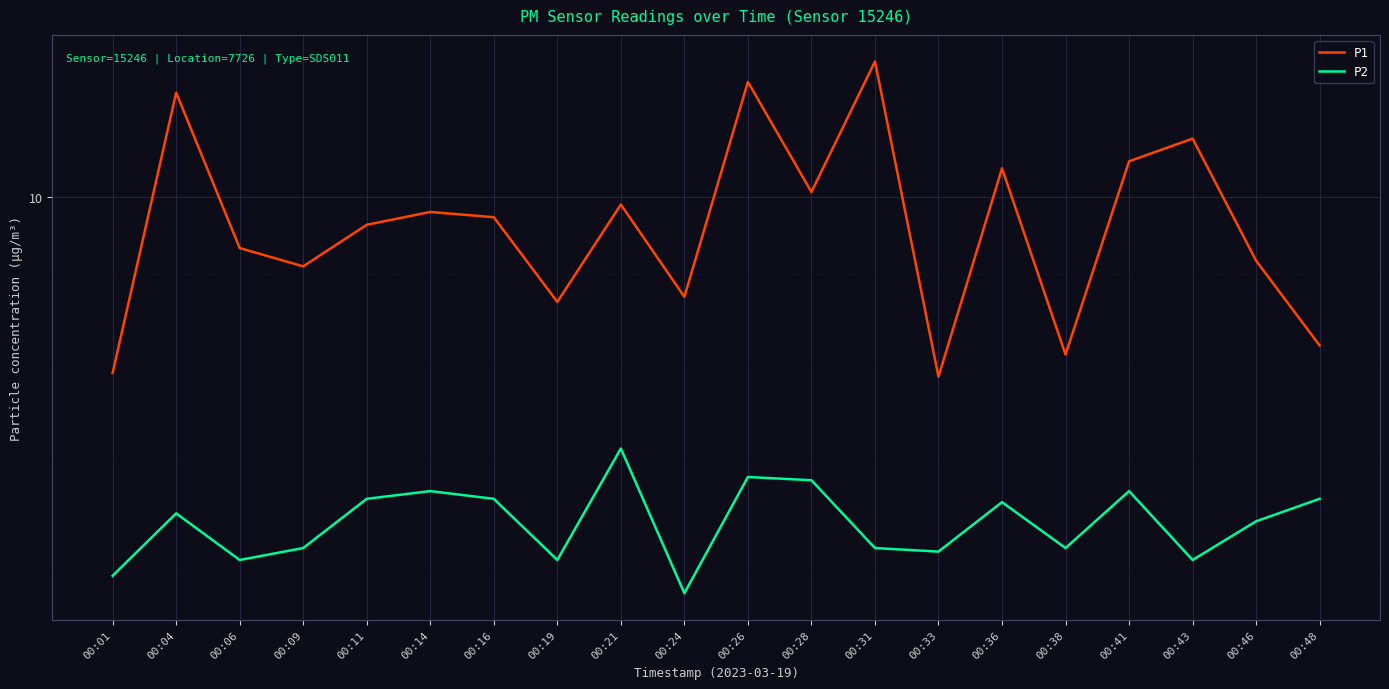

What is the difference between the maximum and minimum values in the P2 series?

1.3